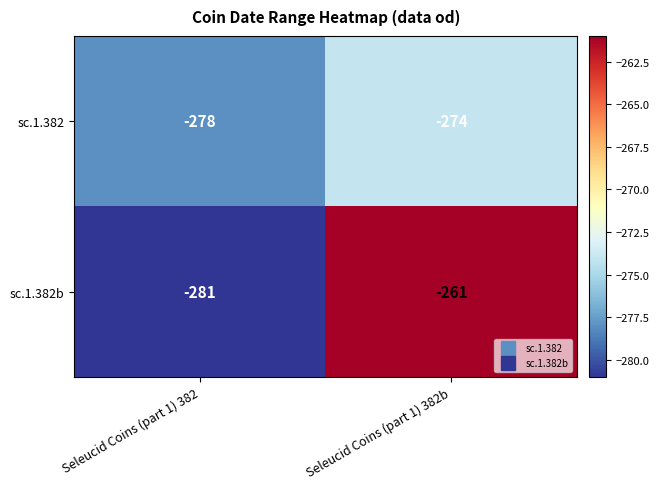

Count the number of data series in this chart.

2